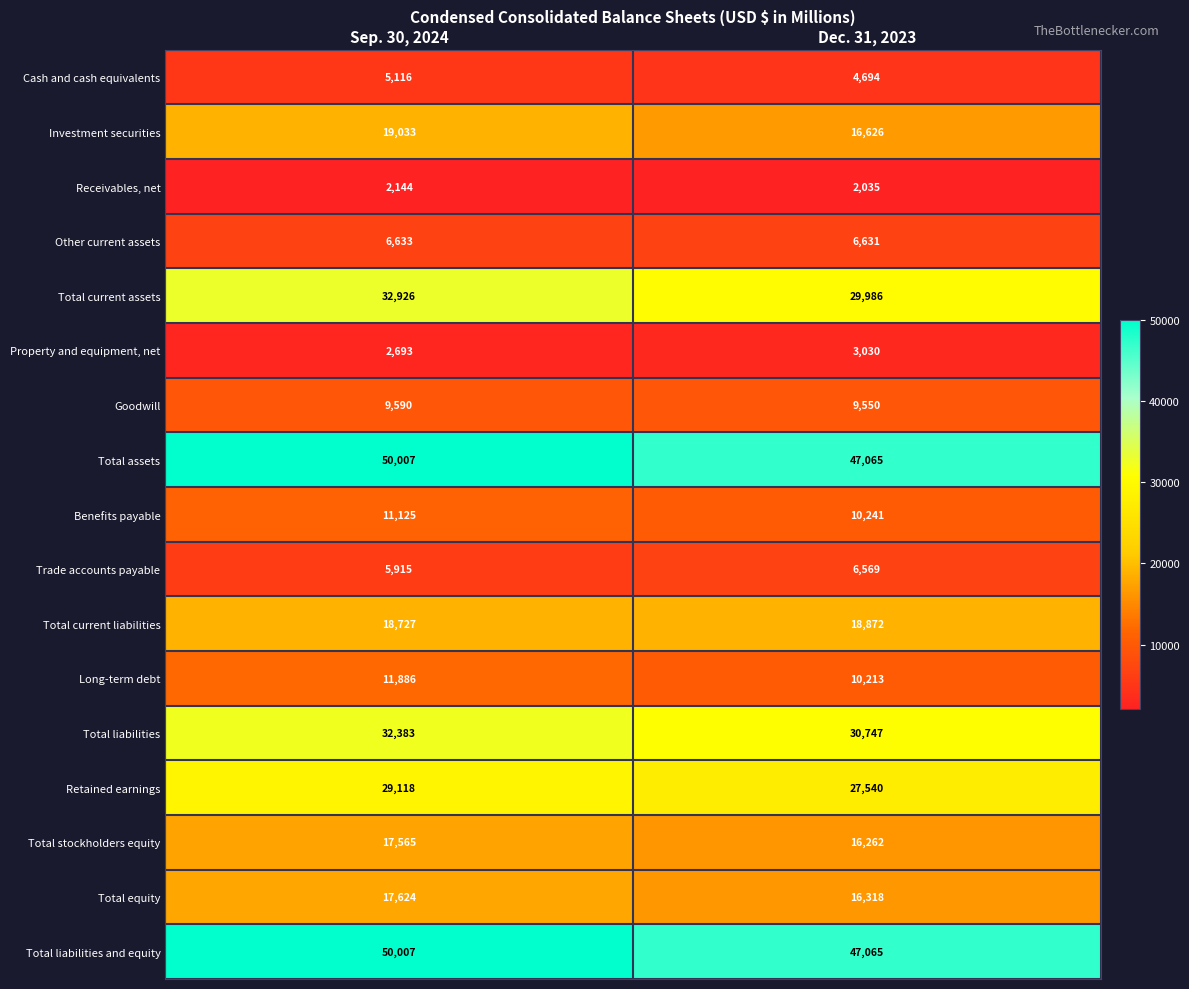

What is the difference between the highest and lowest values at Sep. 30, 2024?

47863